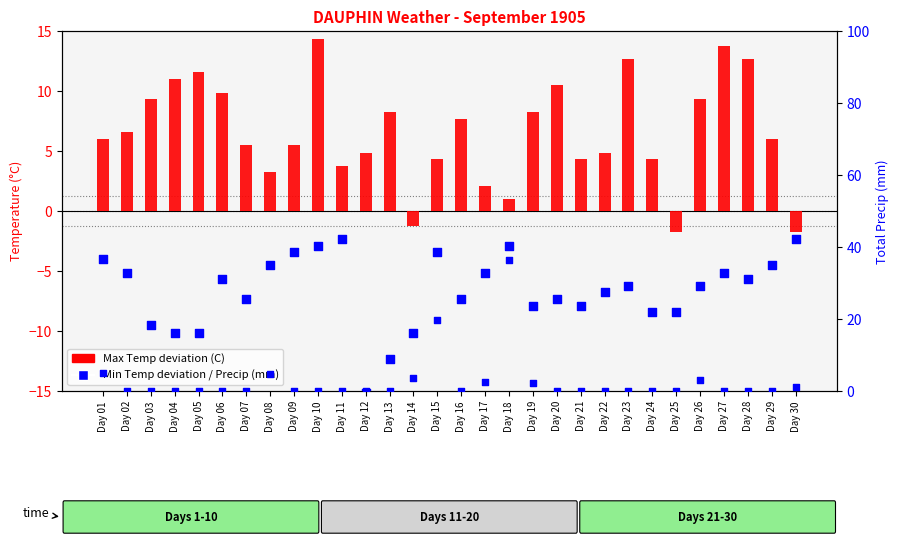

Which series reaches the maximum Y coordinate?

Total Precip (mm)